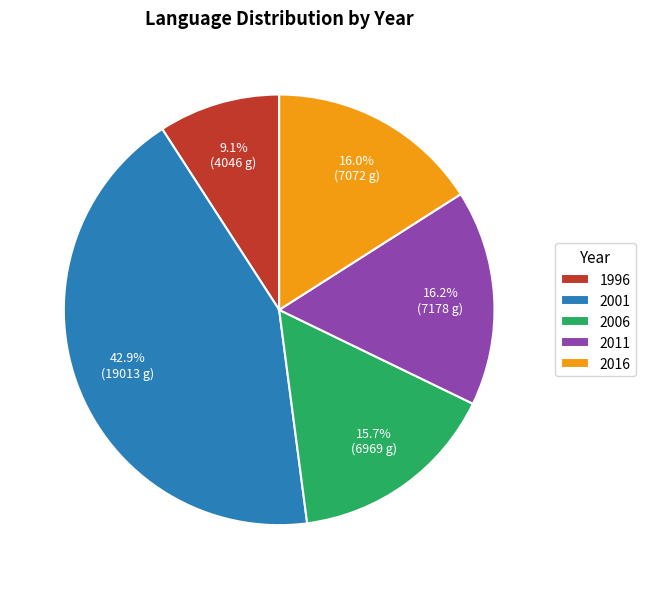

What is the largest slice in the pie chart?

2001